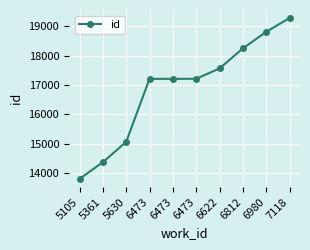

True or false: there are more than 1 points higher than both neighbors.

False